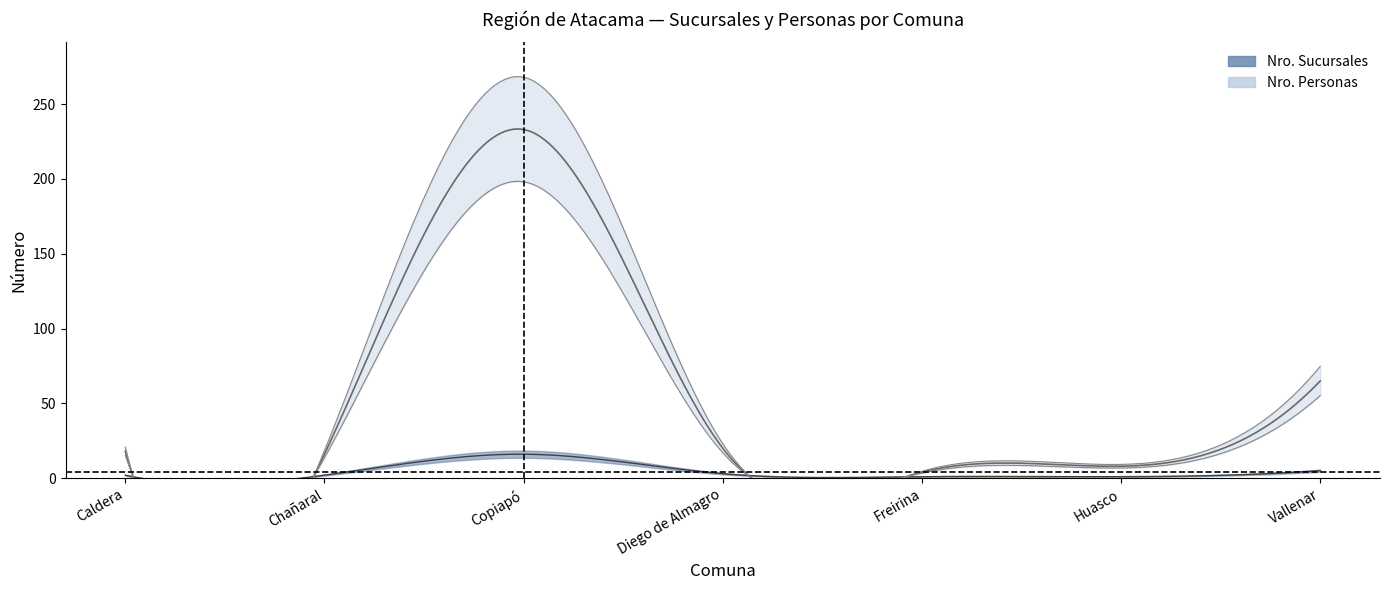

Which series has the widest spread of values?

Nro. Personas